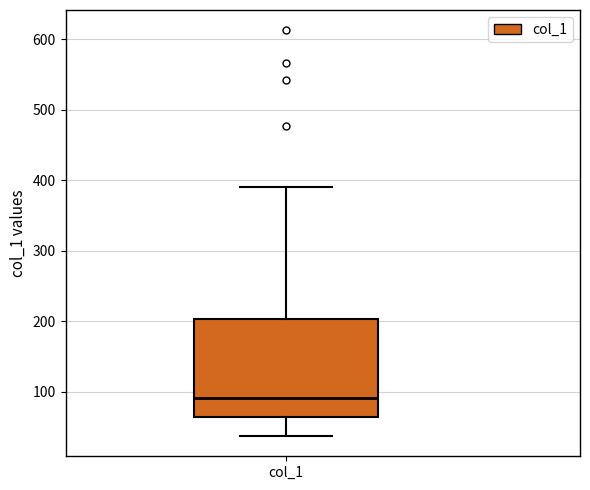

Read this box plot against the y-axis: the position of the median line, the range covered by the box, and the ends of both whiskers. The values are not printed on the chart, so give them approximately, as read against the axis.

median 90, box 60 to 200, whiskers 40 to 390